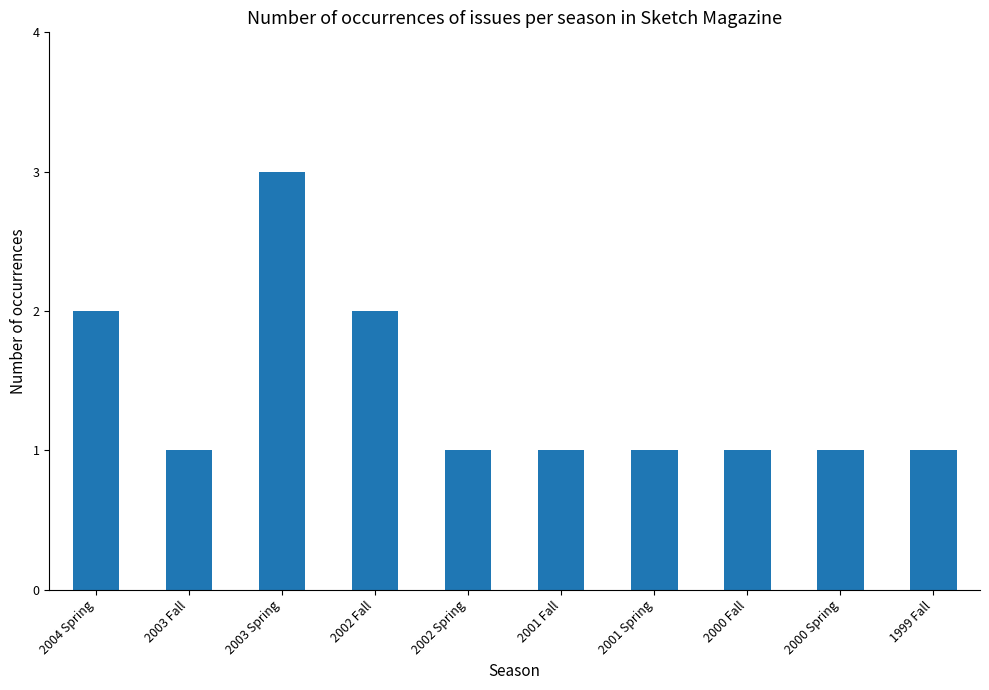

Reading left to right, transcribe all the data shown in this chart.

2004 Spring=2	2003 Fall=1	2003 Spring=3	2002 Fall=2	2002 Spring=1	2001 Fall=1	2001 Spring=1	2000 Fall=1	2000 Spring=1	1999 Fall=1